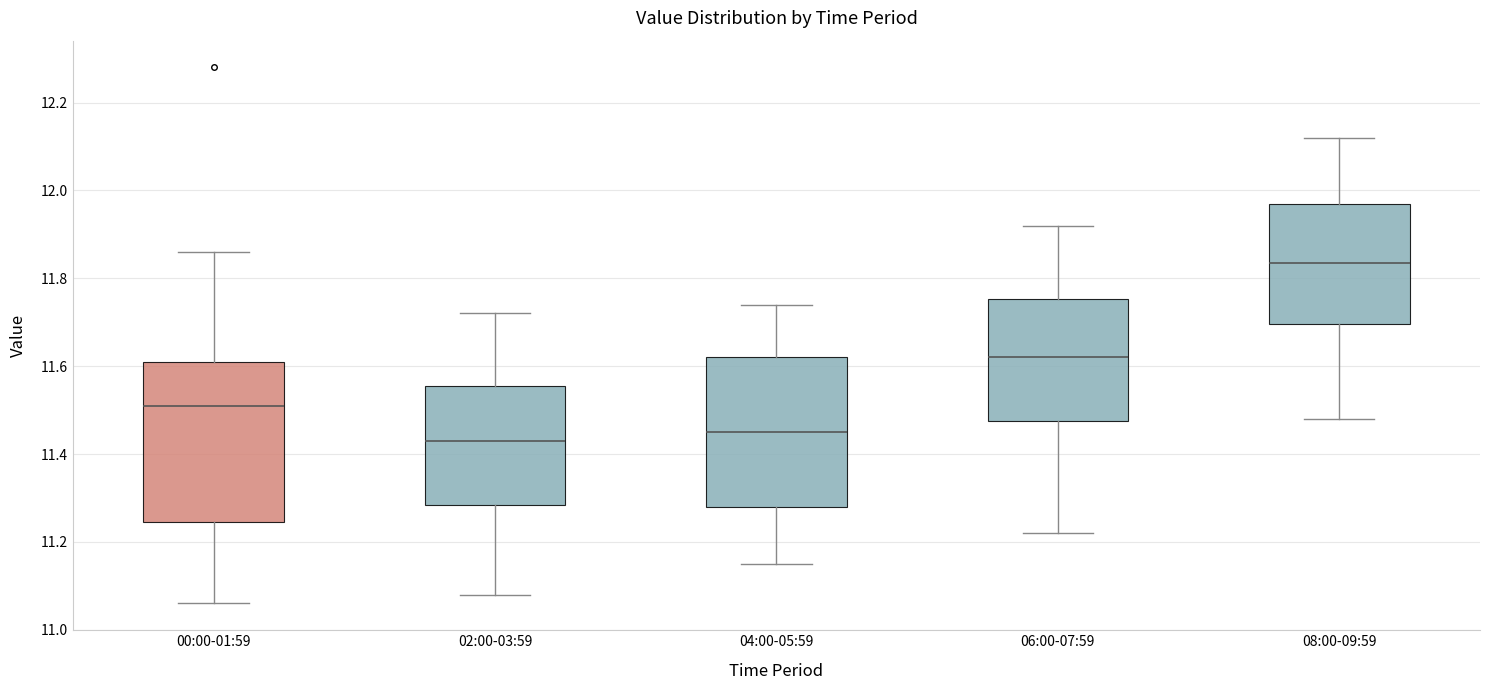

Reading left to right, read every box against the y-axis: the position of its median line, the range the box covers, and the ends of its whiskers. The values are not printed on the chart, so give them approximately, as read against the axis.

00:00-01:59: median 11.52, box 11.24 to 11.62, whiskers 11.06 to 11.86
02:00-03:59: median 11.44, box 11.28 to 11.56, whiskers 11.08 to 11.72
04:00-05:59: median 11.46, box 11.28 to 11.62, whiskers 11.16 to 11.74
06:00-07:59: median 11.62, box 11.48 to 11.76, whiskers 11.22 to 11.92
08:00-09:59: median 11.84, box 11.70 to 11.98, whiskers 11.48 to 12.12